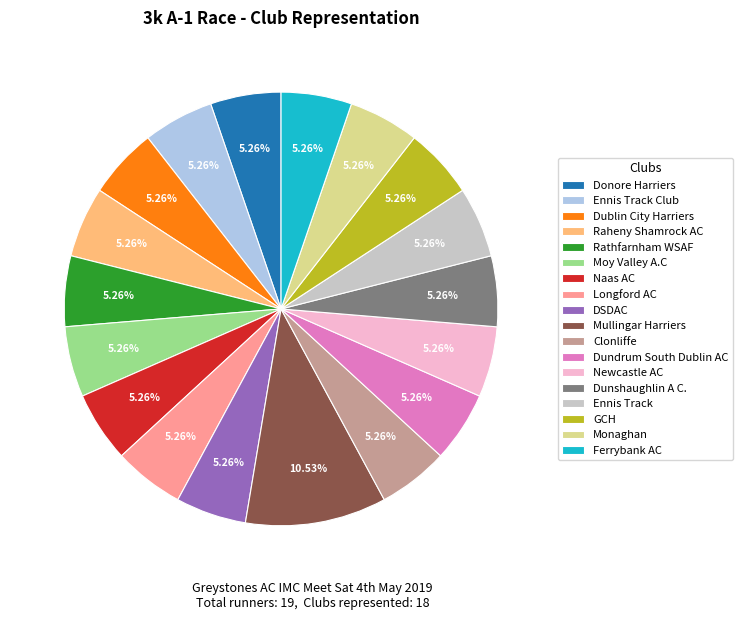

To the nearest percent, what percentage of the pie is Ennis Track?

5%